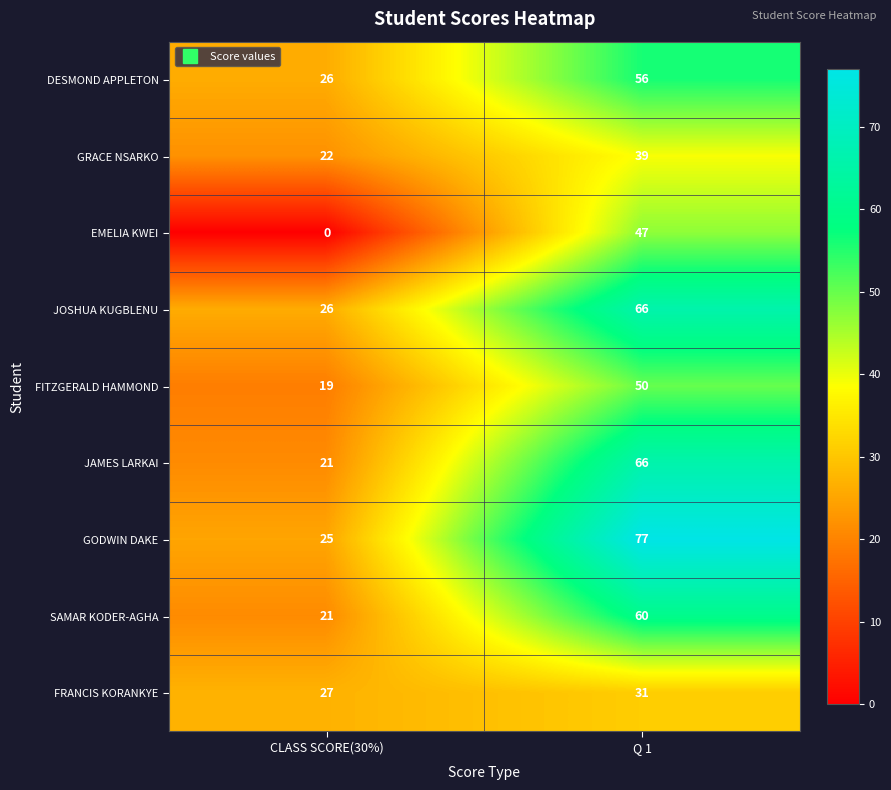

Which series has the widest spread of values?

GODWIN DAKE